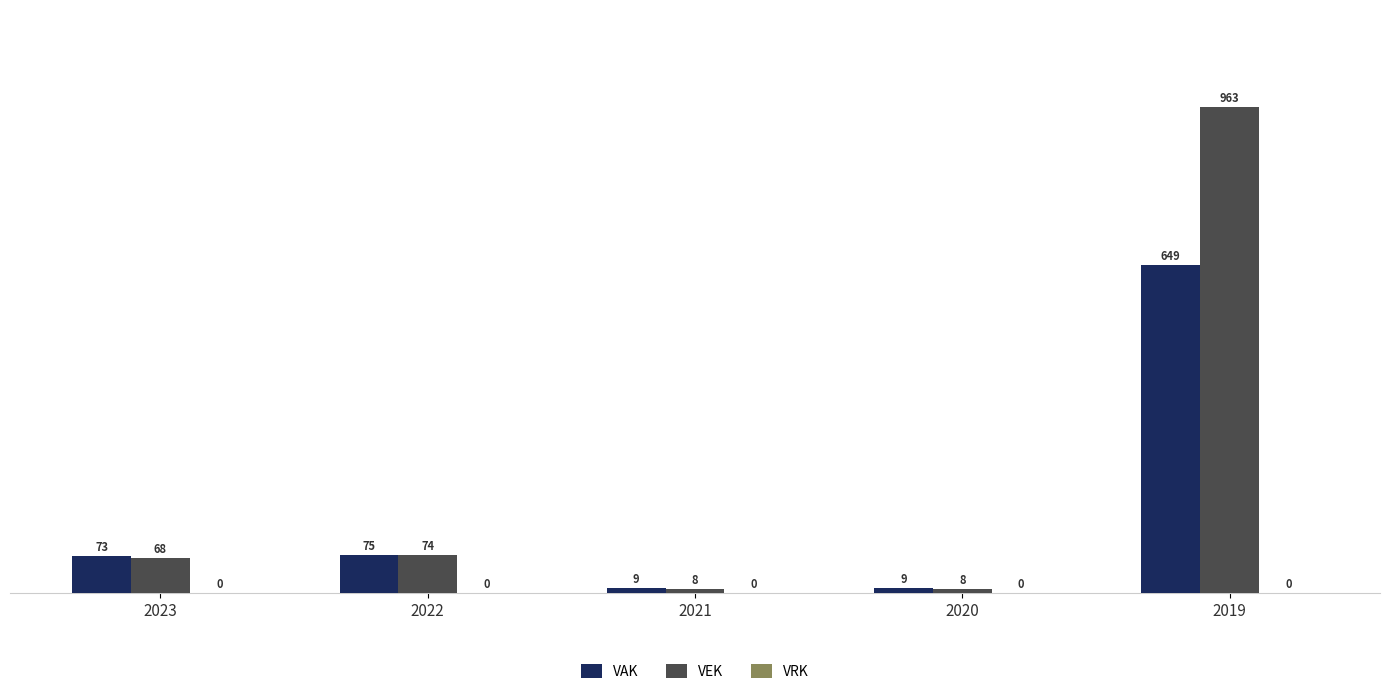

Which series has the largest total across all categories?

VEK